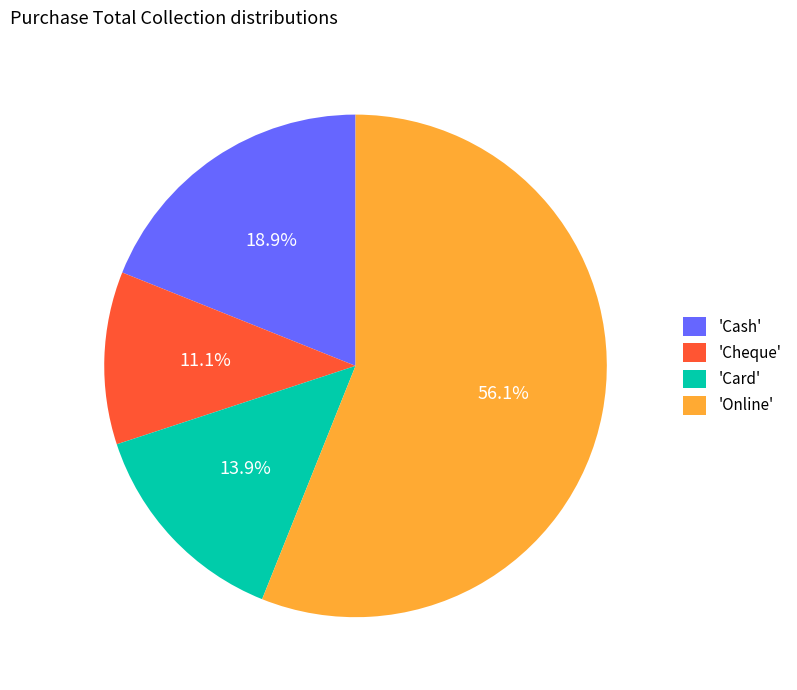

Approximately how many times larger is the value at 'Cash' compared to 'Online'?

0.3